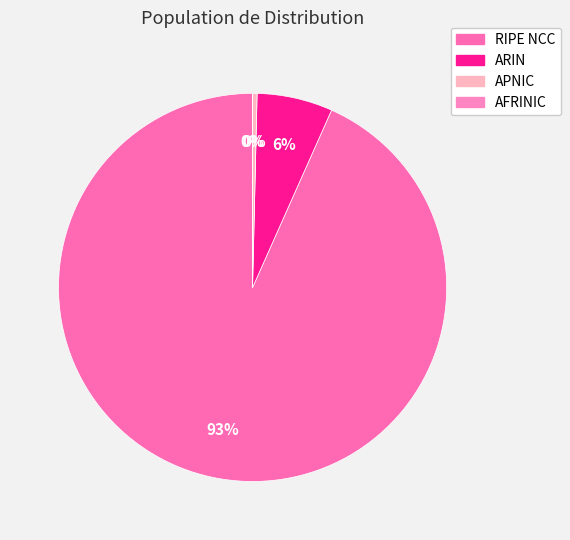

Combined, do RIPE NCC and APNIC account for over 50%?

Yes